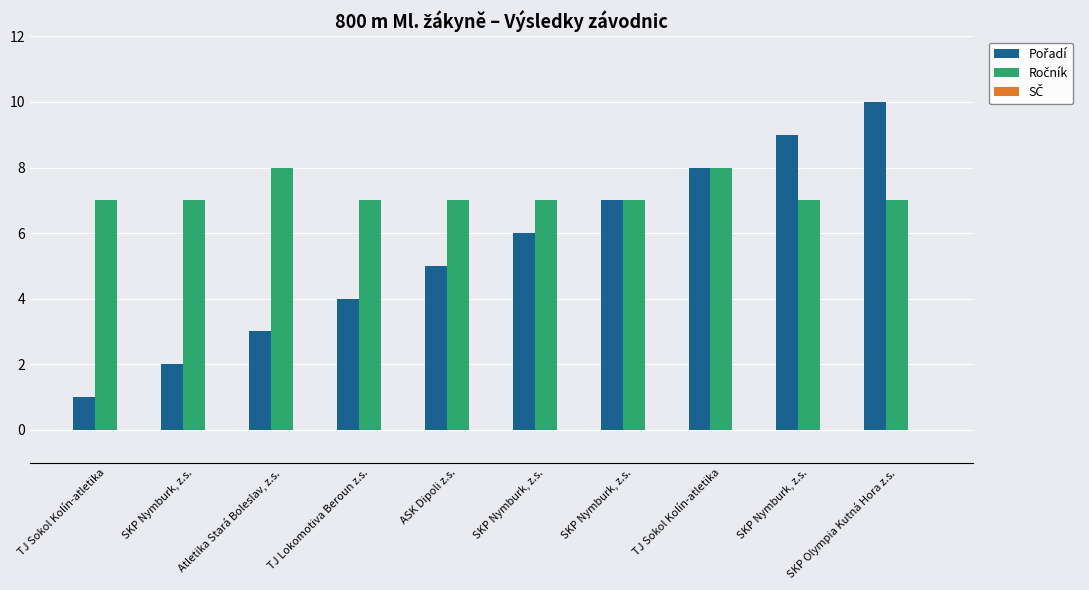

At TJ Sokol Kolín-atletika, list the series in order from largest to smallest.

Ročník, Pořadí, SČ